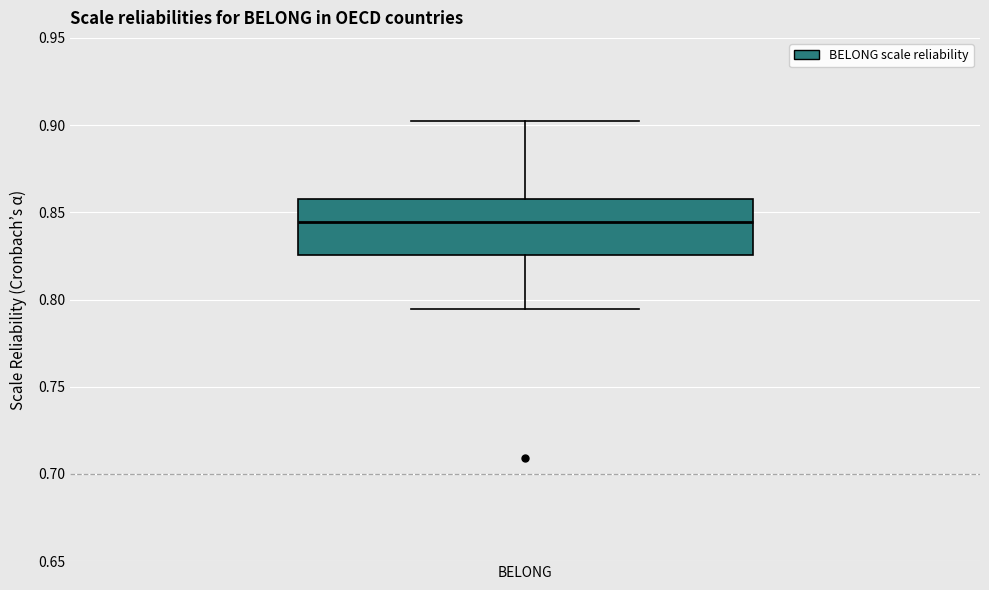

Read this box plot against the y-axis: the position of the median line, the range covered by the box, and the ends of both whiskers. The values are not printed on the chart, so give them approximately, as read against the axis.

median 0.845, box 0.825 to 0.860, whiskers 0.795 to 0.900